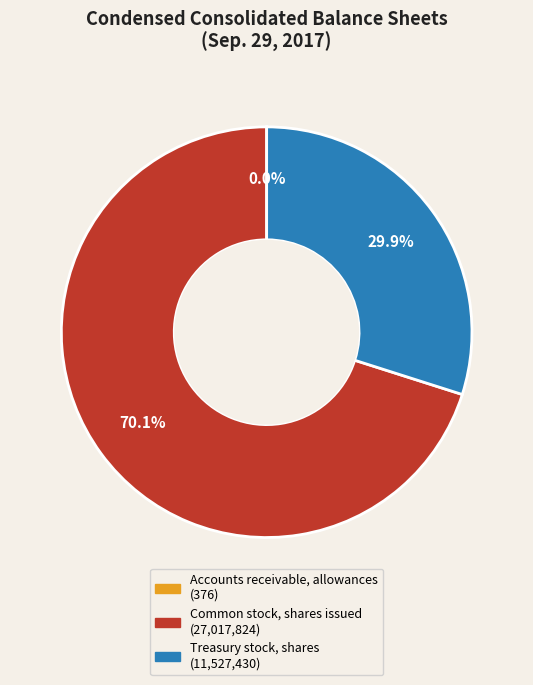

To the nearest percent, what is the difference between the Common stock, shares issued and Treasury stock, shares slice percentages?

40%